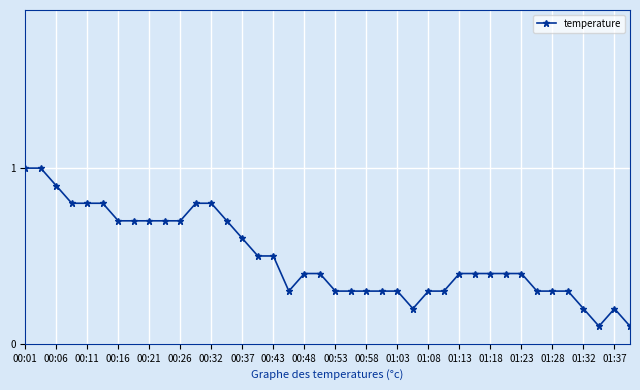

What is the value of the 4th point from the left?

0.8